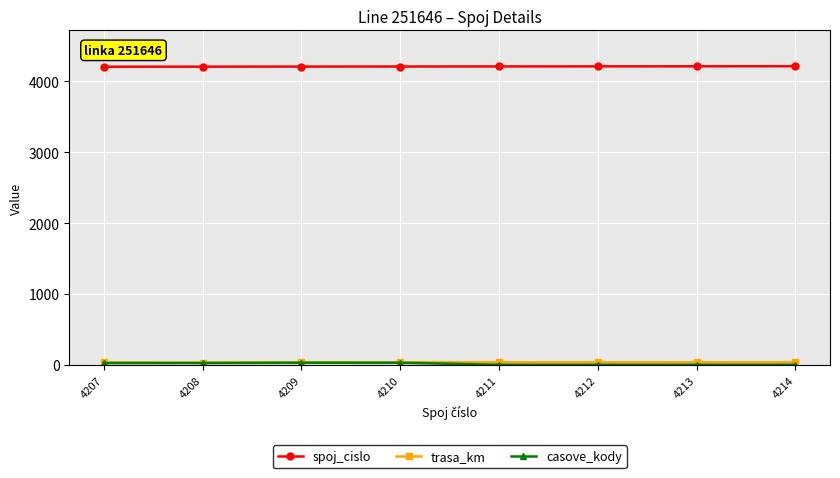

Which series has the largest total across all categories?

spoj_cislo